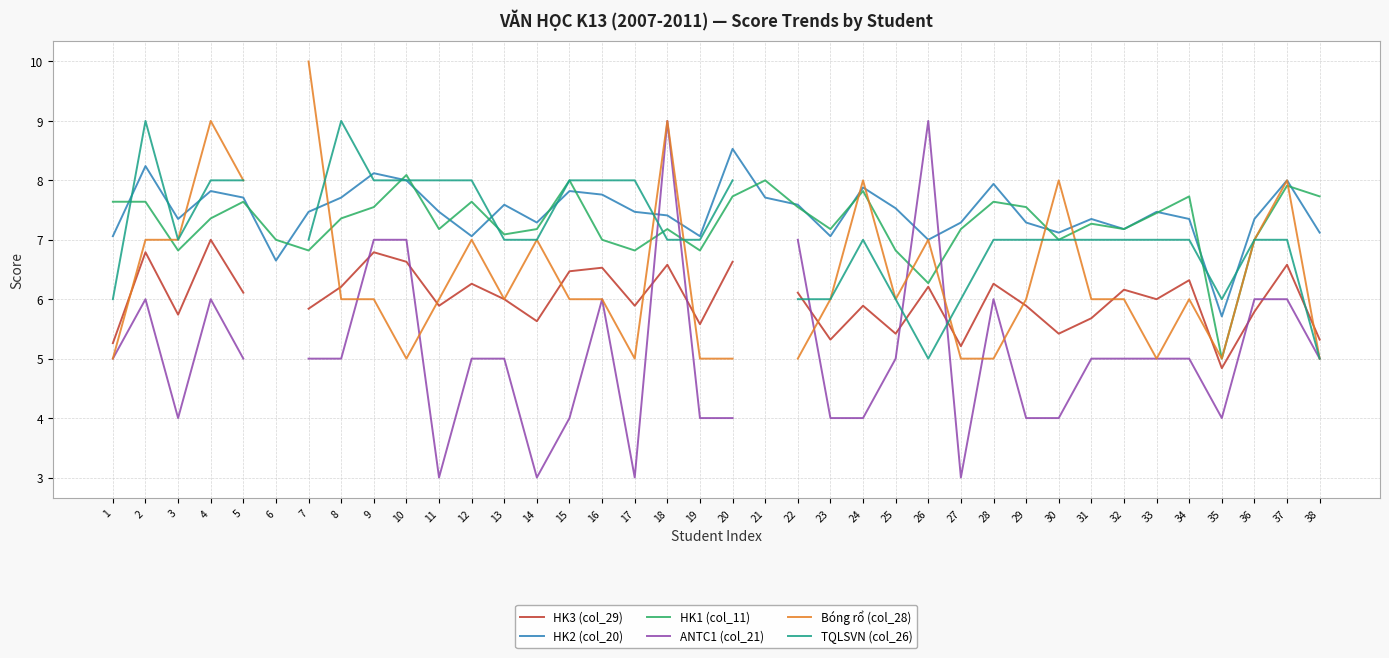

Is it true that TQLSVN (col_26) equals 8.0 at 9?

True